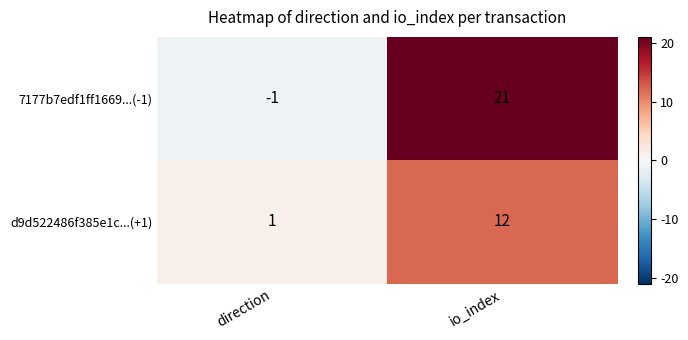

The value of 7177b7edf1ff1669...(-1) at direction is -1. True or false?

True